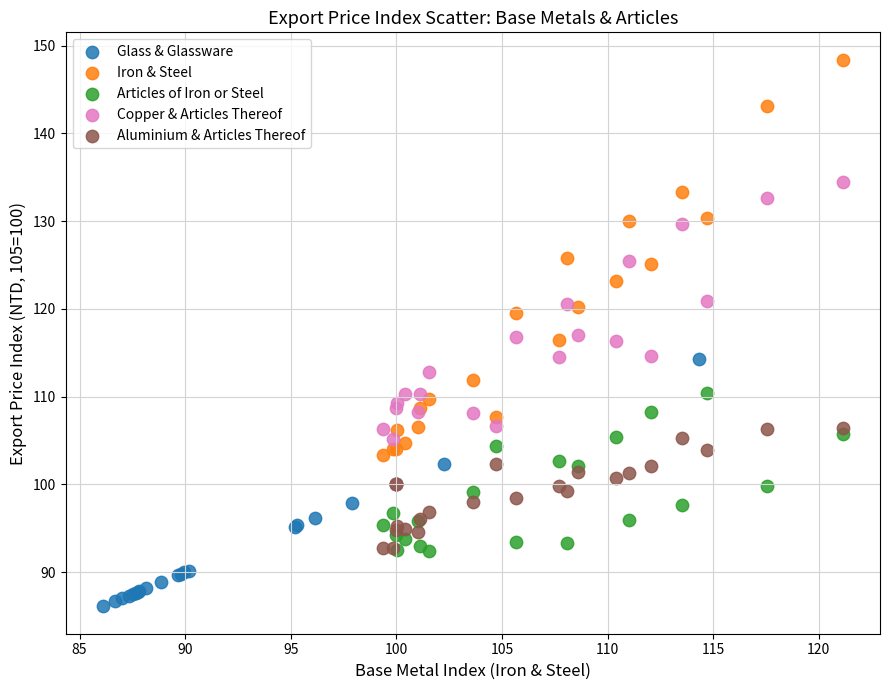

Which series contains the lowest Y value?

Glass & Glassware